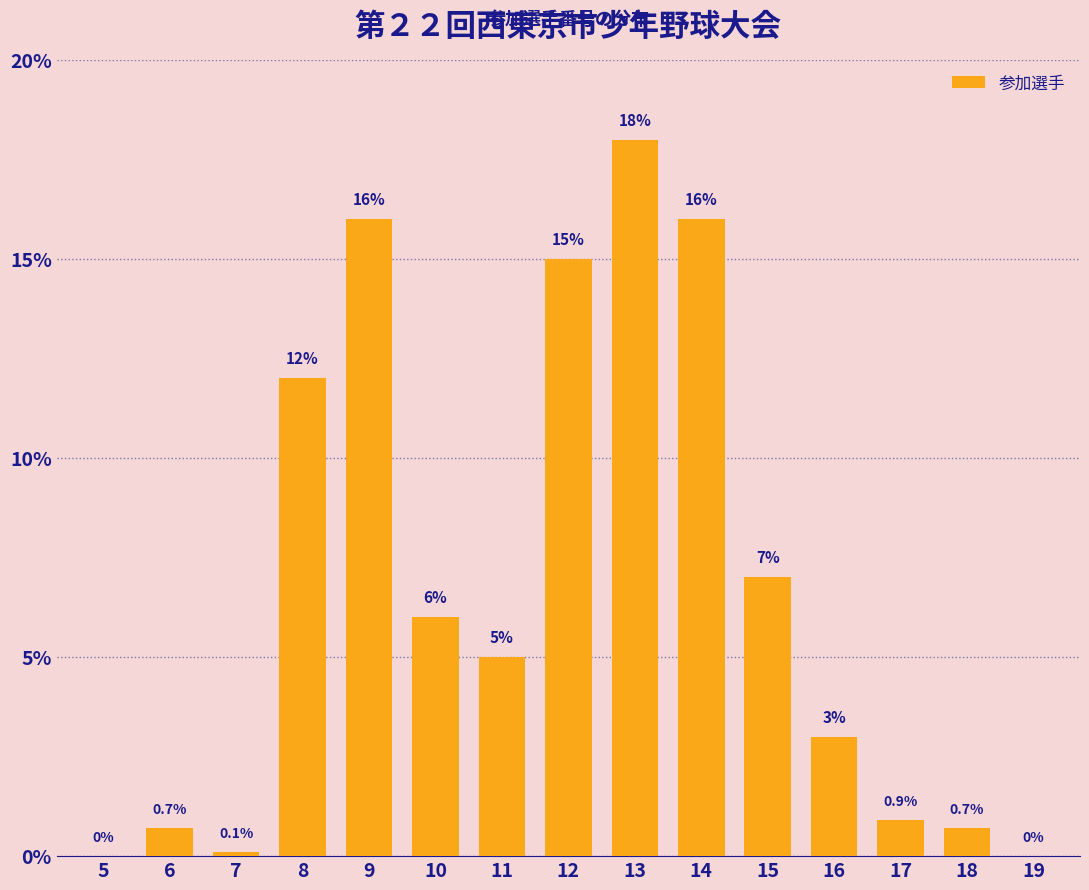

Which label corresponds to the largest value in the chart?

13